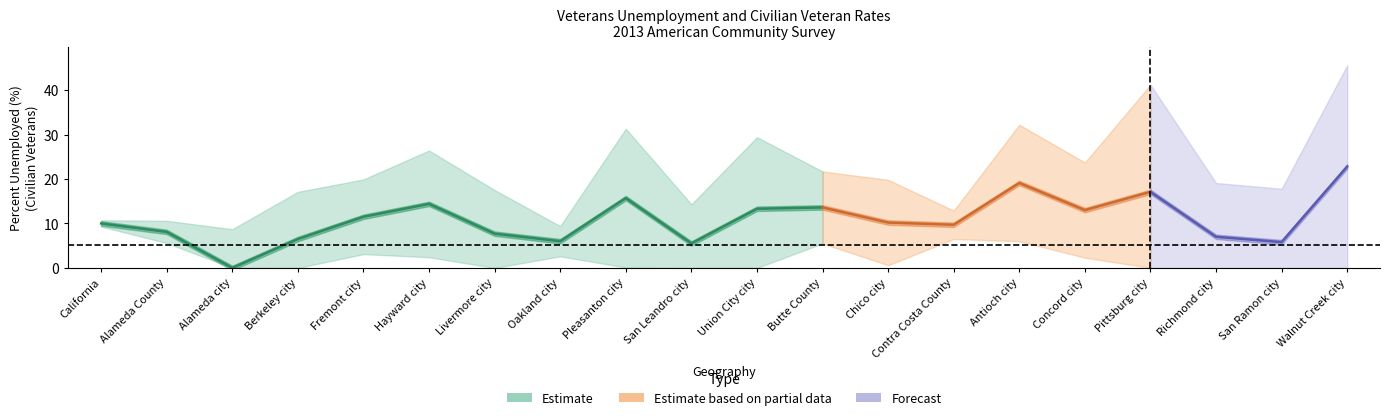

Does the chart have visible grid lines?

No